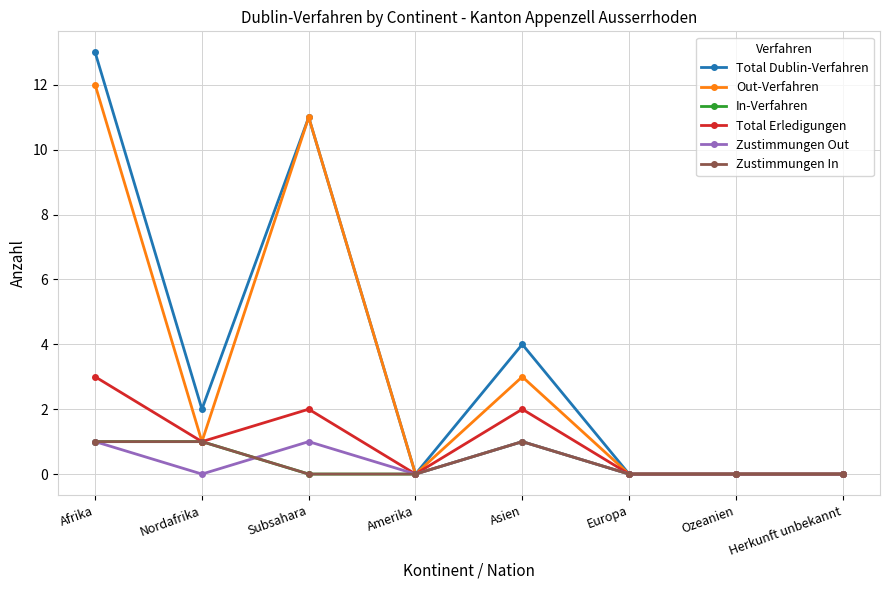

What is the value of the Total Dublin-Verfahren point at the 3rd from the left?

11